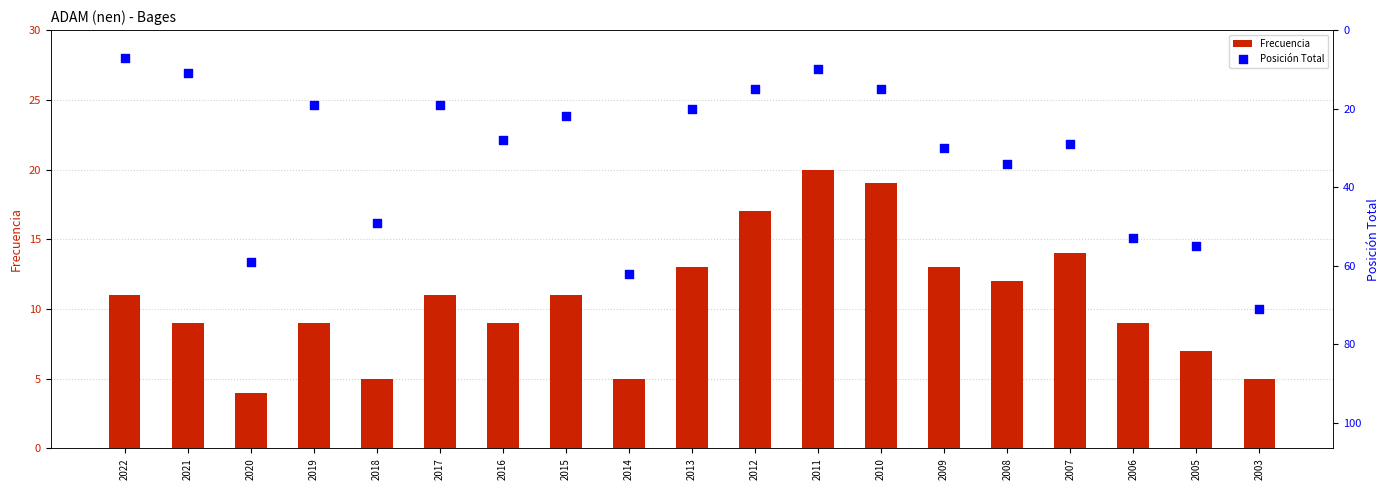

At which category is the sum across all series the highest?

2003